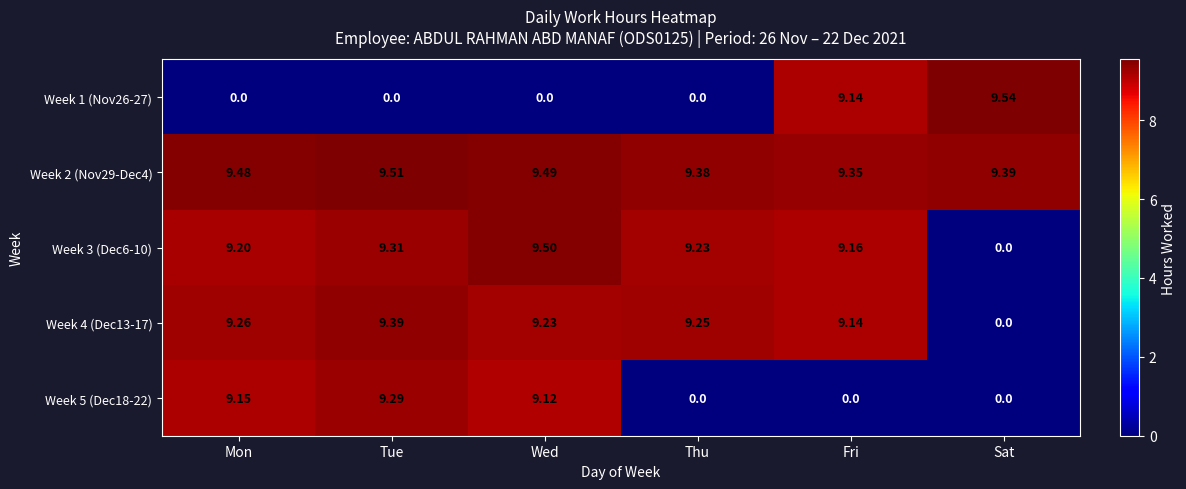

Where does the Week 4 (Dec13-17) series first go above 9?

Mon